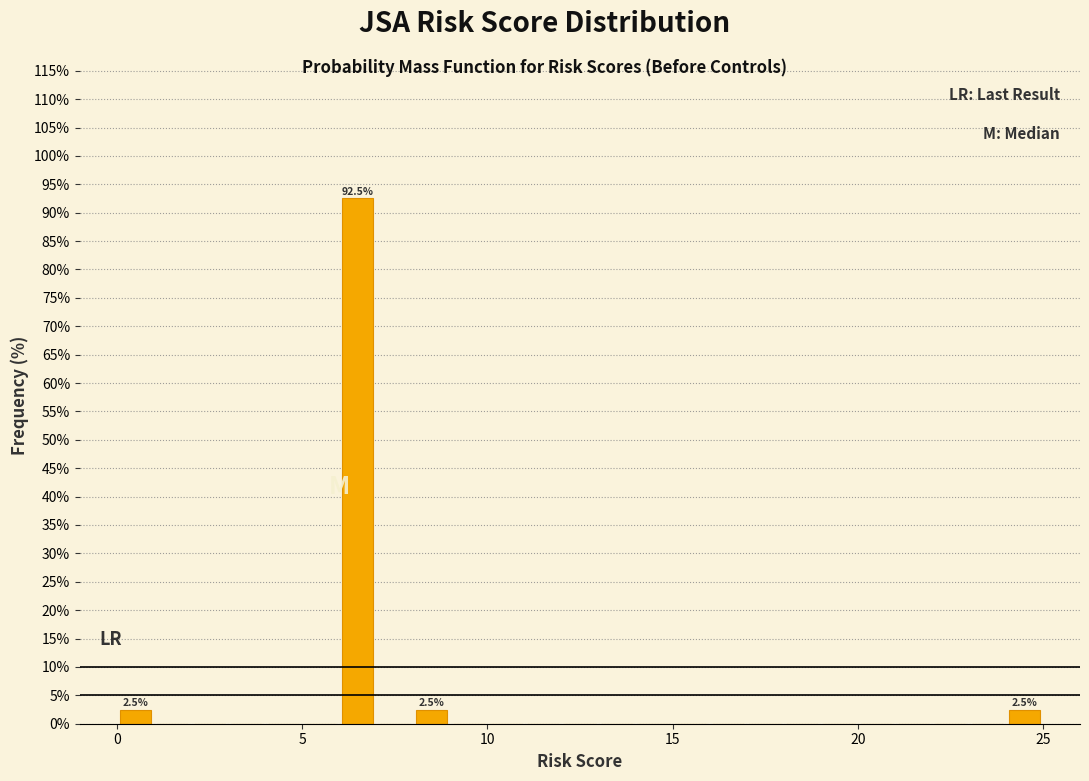

Read against the x-axis, roughly where is the centre of the tallest bar?

6.5